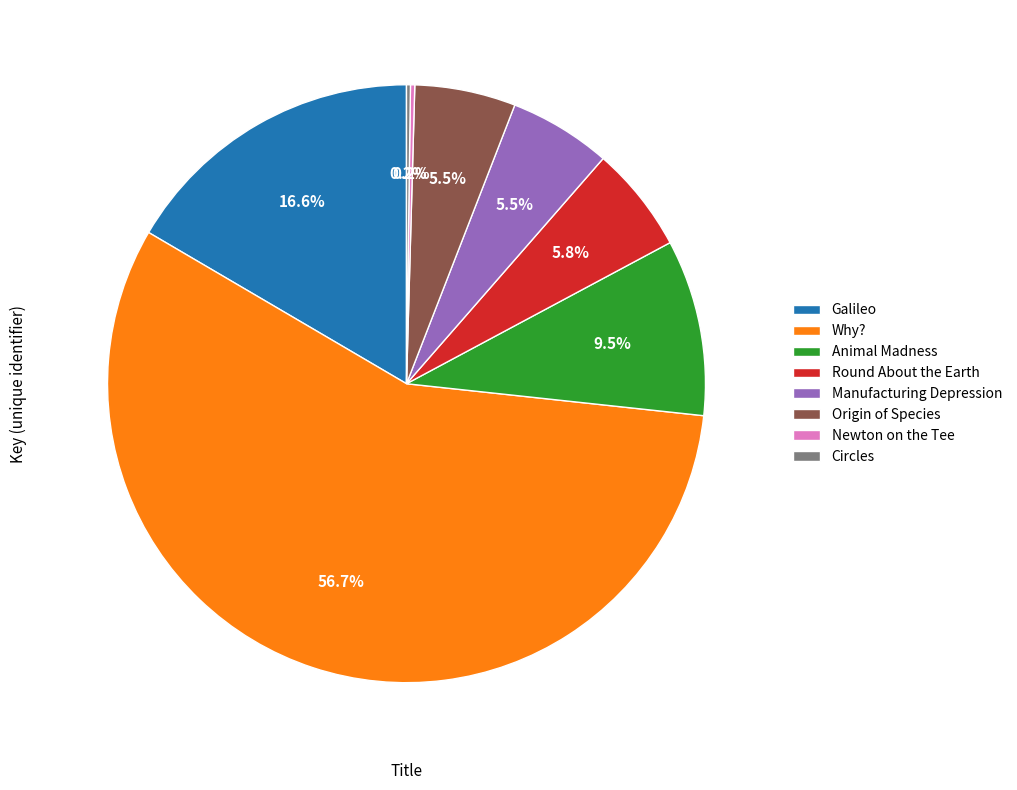

Is Galileo the majority of the pie?

No